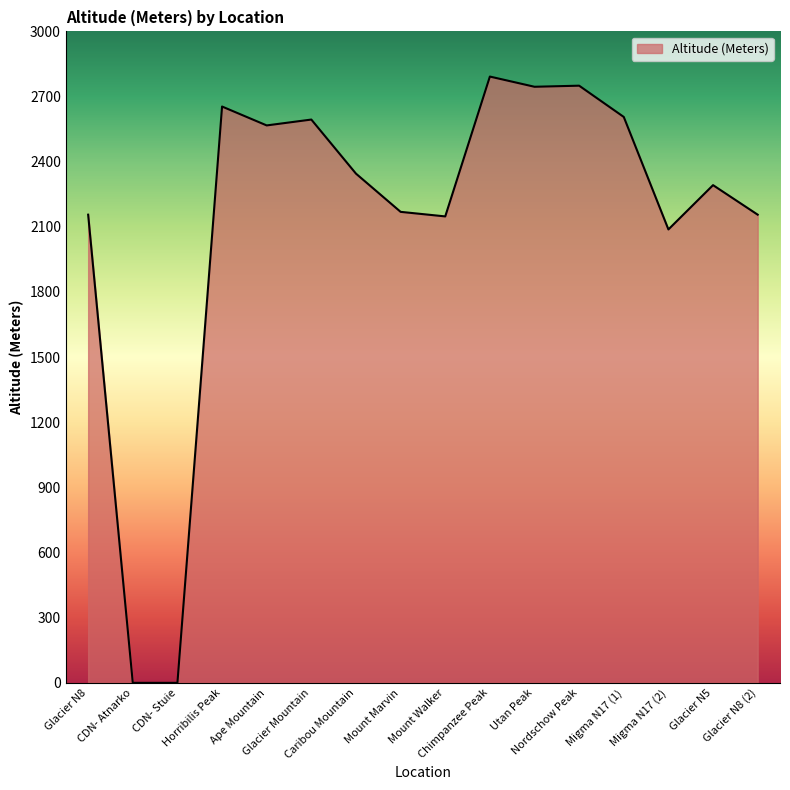

The chart shows a value of 2345 at Caribou Mountain. True or false?

True